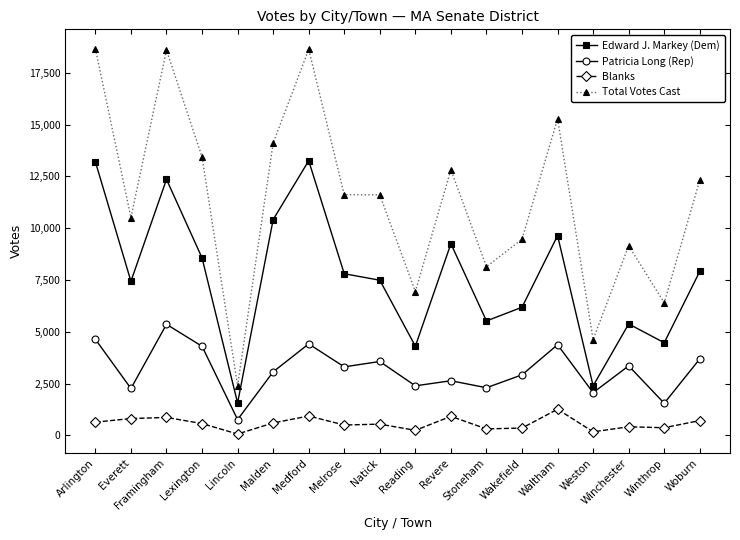

How many data points does each series have?

18